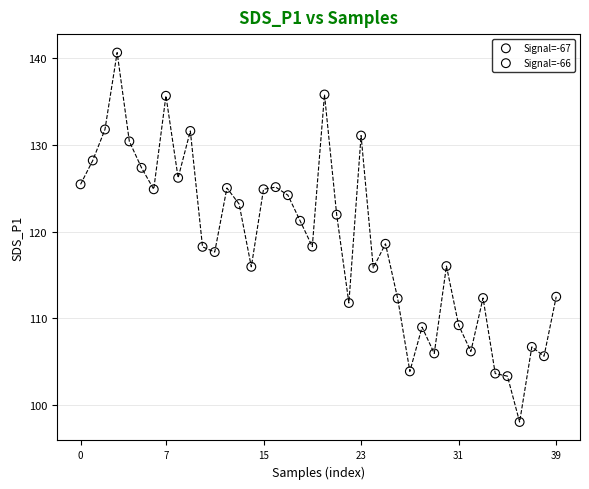

What are all the series names shown in the legend?

Signal=-67, Signal=-66